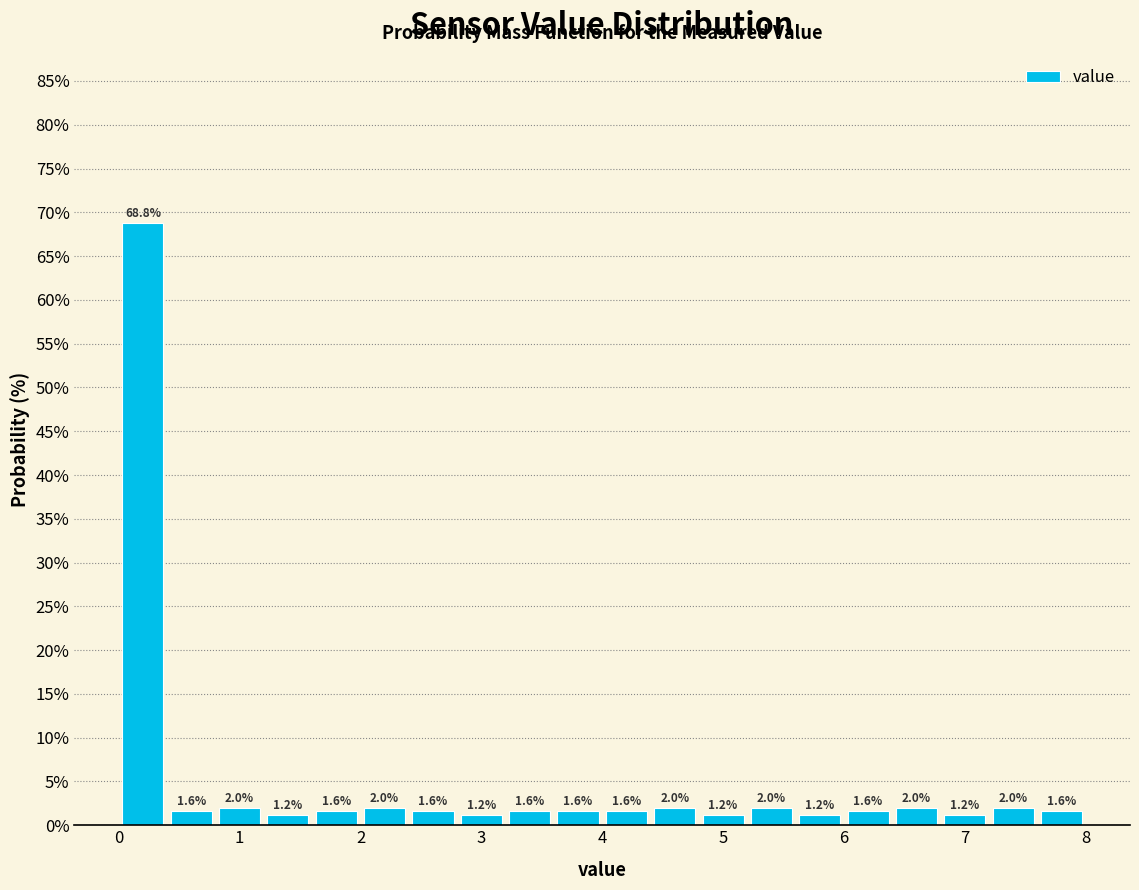

Reading left to right, transcribe this chart: for each bar, give the range it covers on the x-axis and its height.

0.0 to 0.4: 68.8
0.4 to 0.8: 1.6
0.8 to 1.2: 2.0
1.2 to 1.6: 1.2
1.6 to 2.0: 1.6
2.0 to 2.4: 2.0
2.4 to 2.8: 1.6
2.8 to 3.2: 1.2
3.2 to 3.6: 1.6
3.6 to 4.0: 1.6
4.0 to 4.4: 1.6
4.4 to 4.8: 2.0
4.8 to 5.2: 1.2
5.2 to 5.6: 2.0
5.6 to 6.0: 1.2
6.0 to 6.4: 1.6
6.4 to 6.8: 2.0
6.8 to 7.2: 1.2
7.2 to 7.6: 2.0
7.6 to 8.0: 1.6